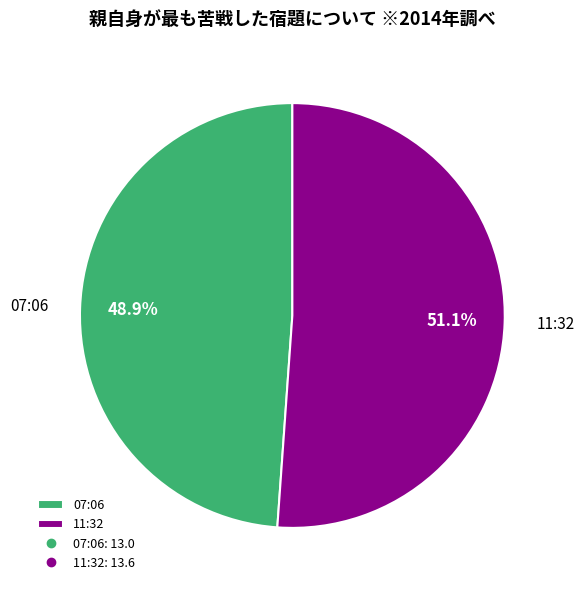

Does any single category account for the majority?

Yes